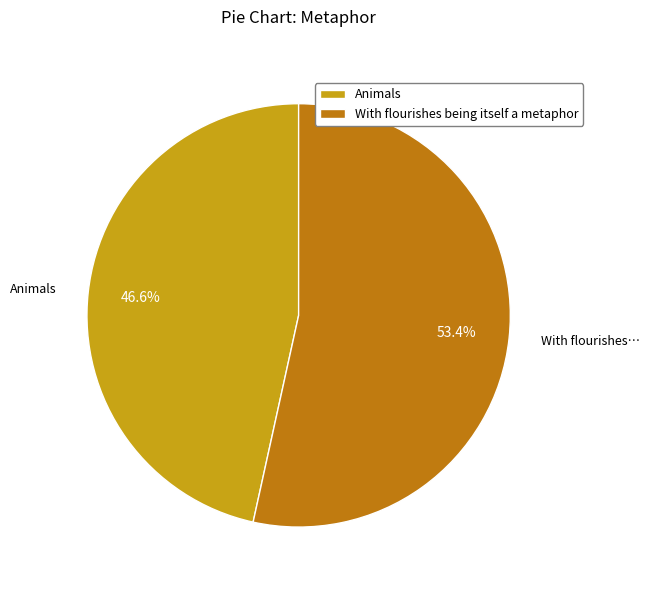

Is there any slice that represents more than half of the pie?

Yes